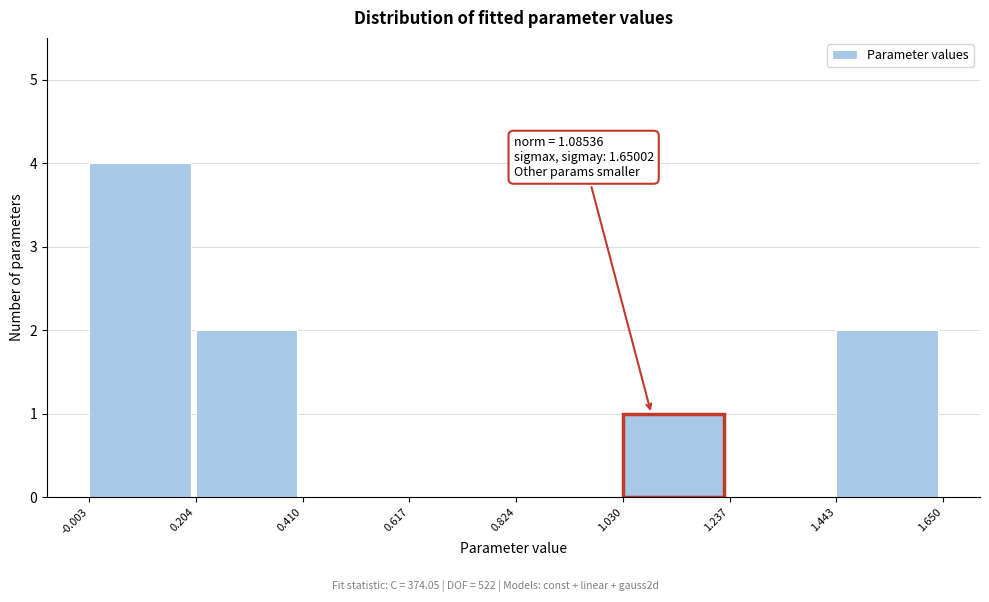

Which range on the x-axis has the tallest bar?

-0.003 to 0.204